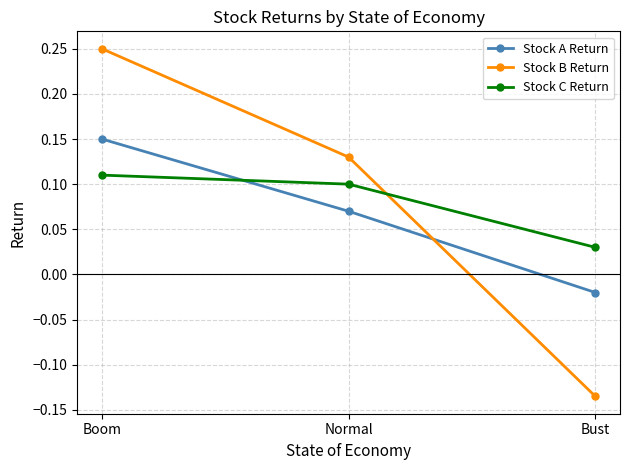

How many data points in Stock B Return are above 0?

2